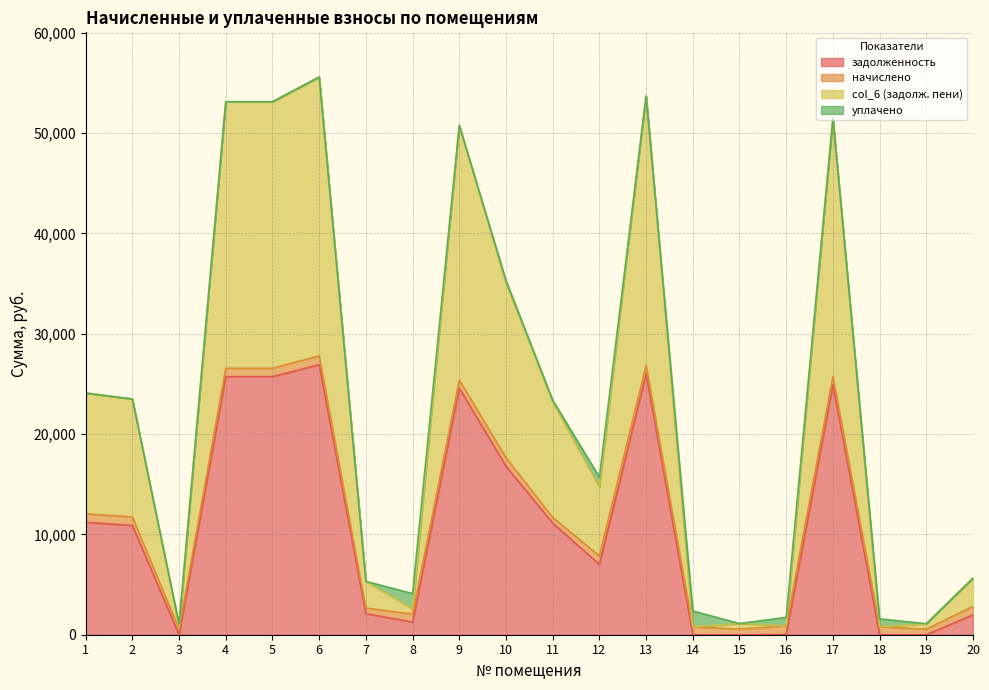

What is the value of the задолженность point at the 4th from the left?

25723.2